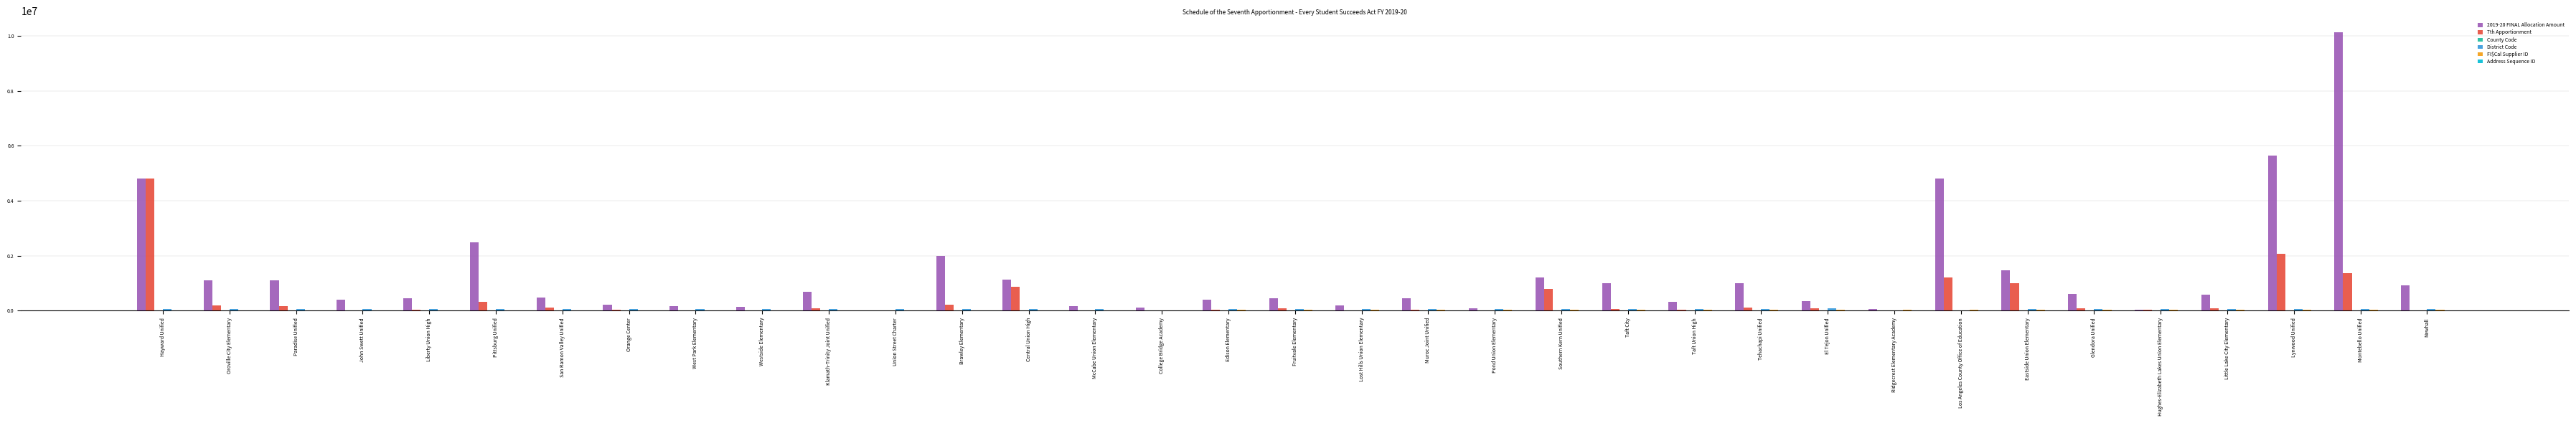

At which category does the chart reach its peak across all series?

Montebello Unified